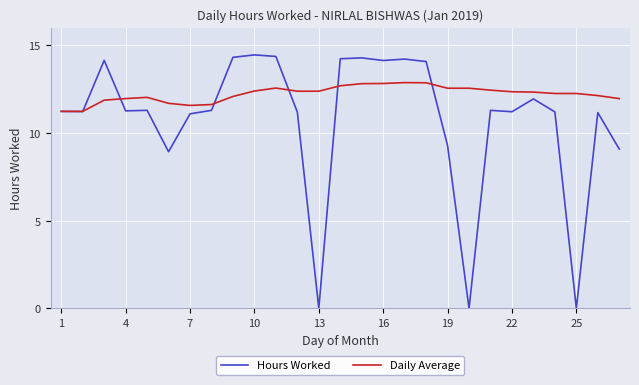

Rank the series by their maximum value, from lowest to highest.

Daily Average, Hours Worked